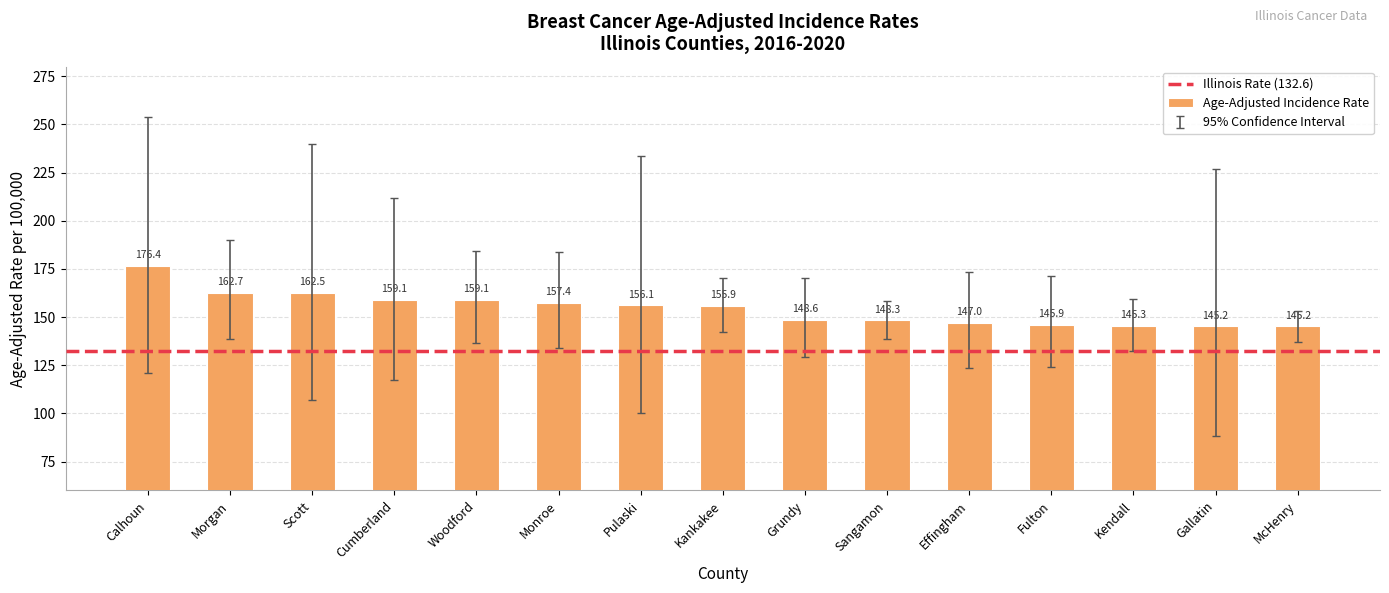

What is the maximum value shown in the chart?

176.4